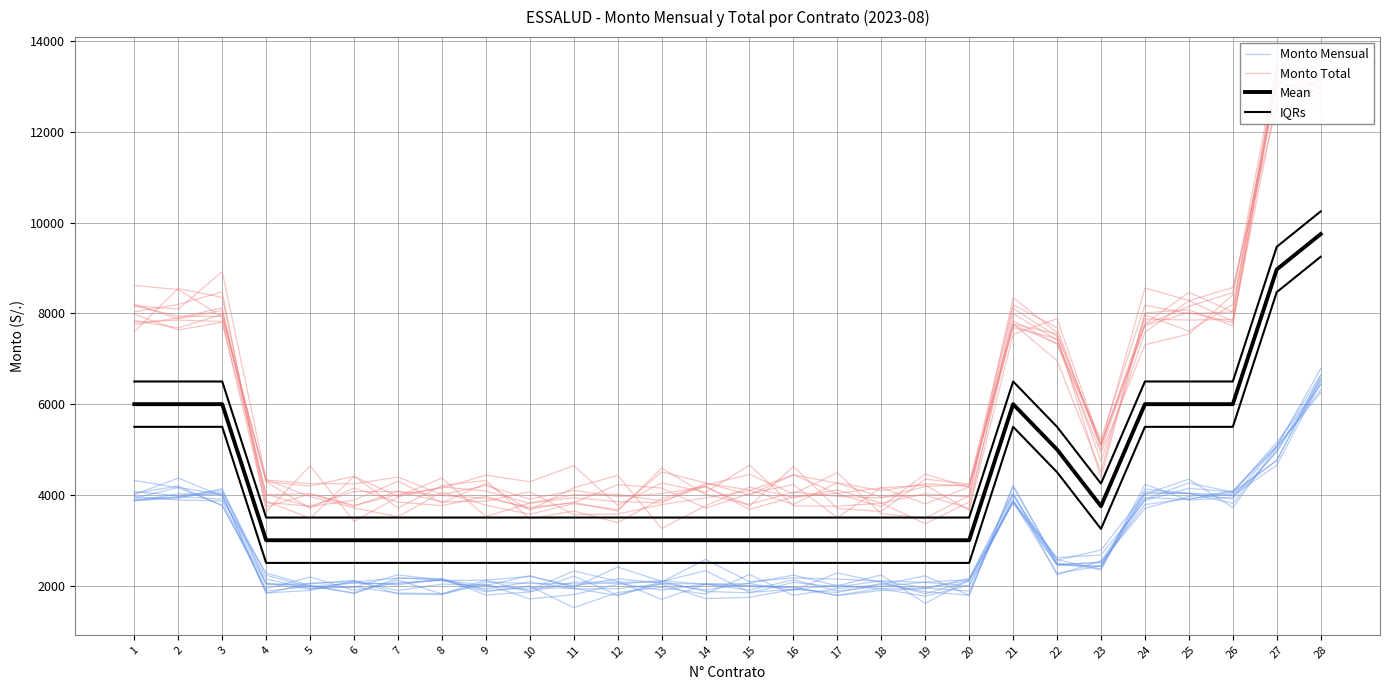

What is the average value of the Monto Mensual series?

2776.0